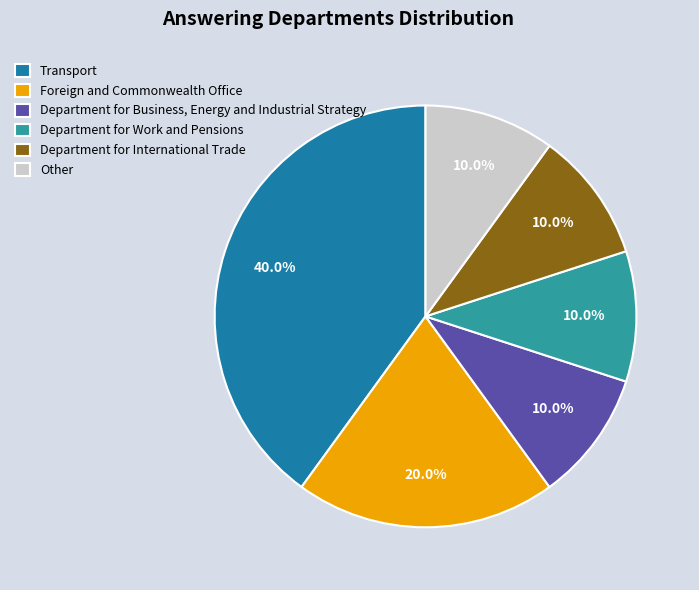

To the nearest percent, what is the average slice percentage?

17%